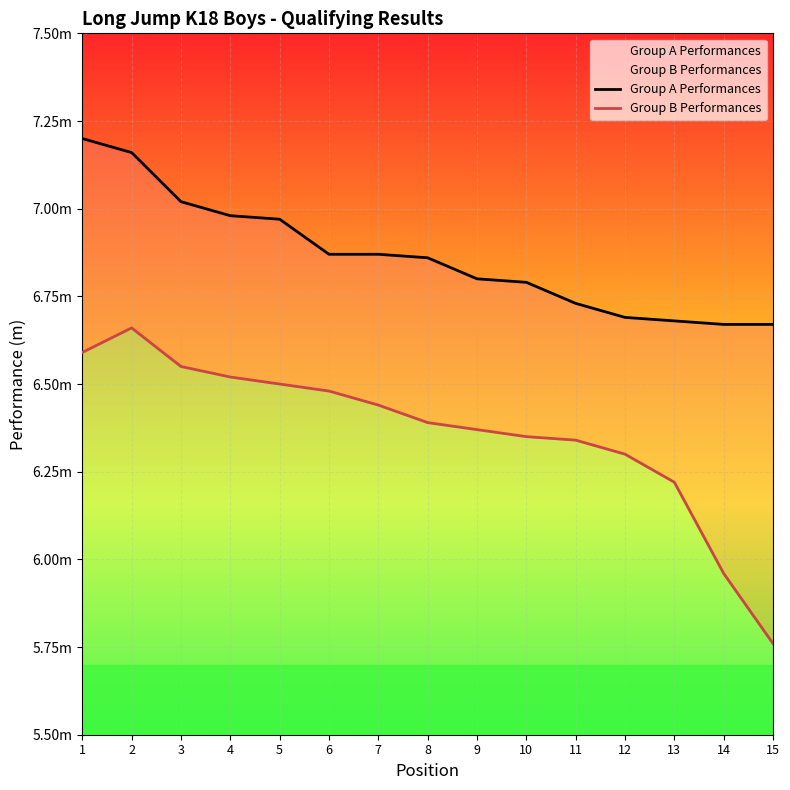

What is the value of the Group B Performances point at the 5th from the left?

6.5